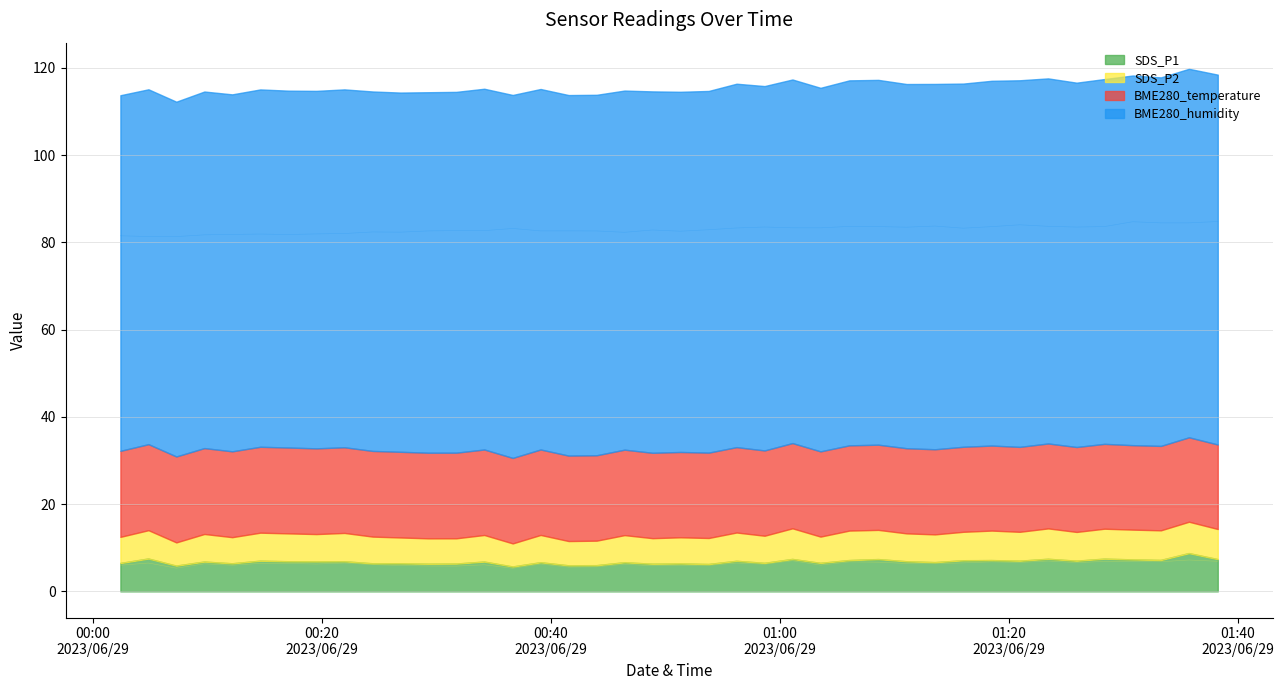

What is the smallest value displayed?

5.3